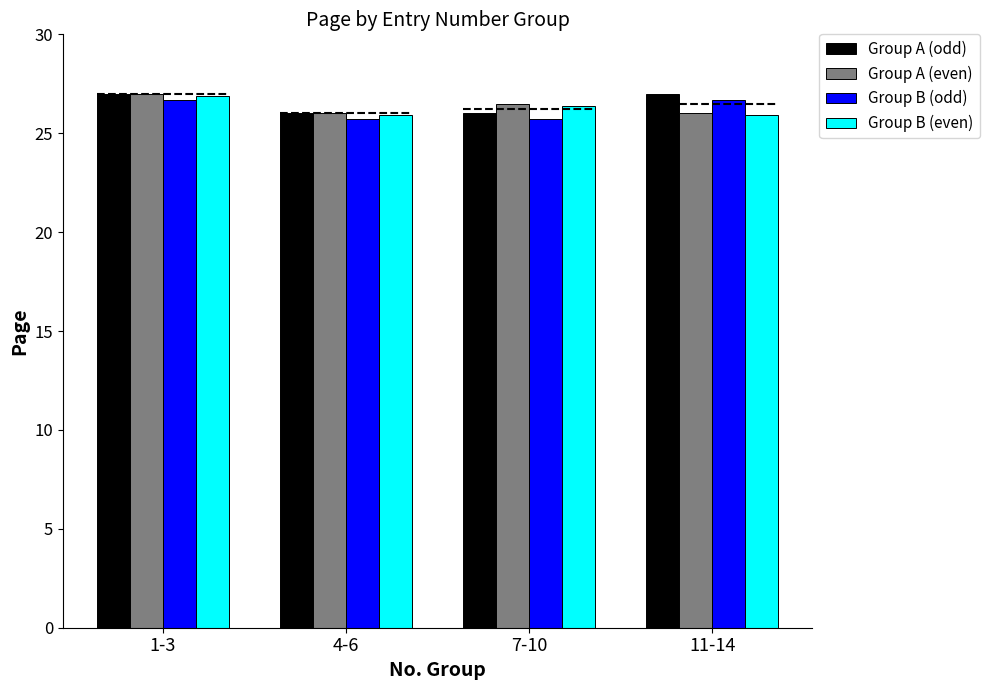

Reading left to right, list all the values displayed in this chart.

Group A (odd): 1-3=27.0	4-6=26.0	7-10=26.0	11-14=27.0
Group A (even): 1-3=27.0	4-6=26.0	7-10=26.5	11-14=26.0
Group B (odd): 1-3=26.7	4-6=25.7	7-10=25.7	11-14=26.7
Group B (even): 1-3=26.9	4-6=25.9	7-10=26.4	11-14=25.9